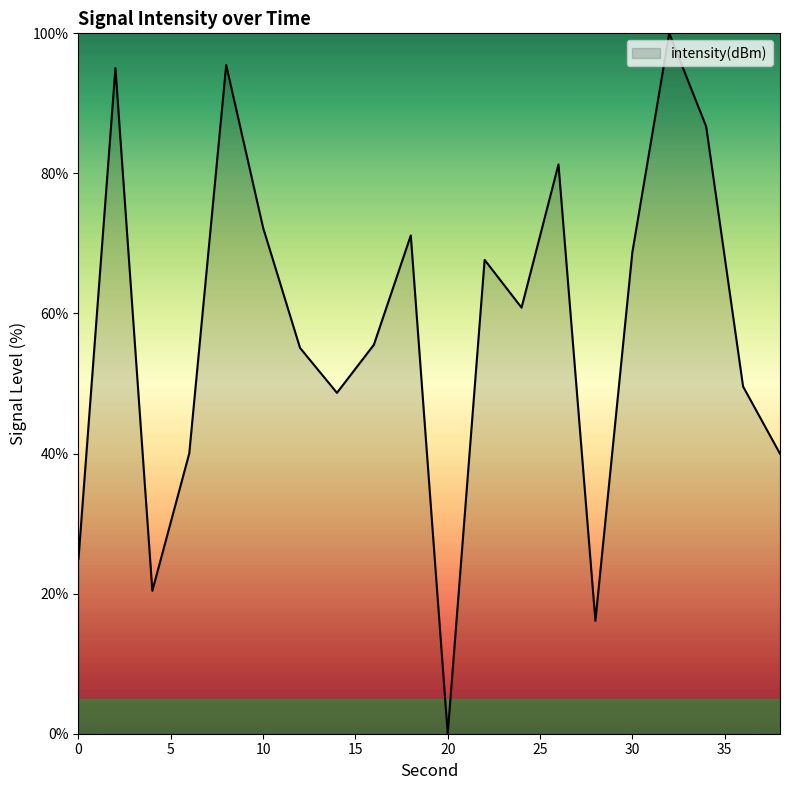

What is the difference between the maximum and minimum values?

100.0